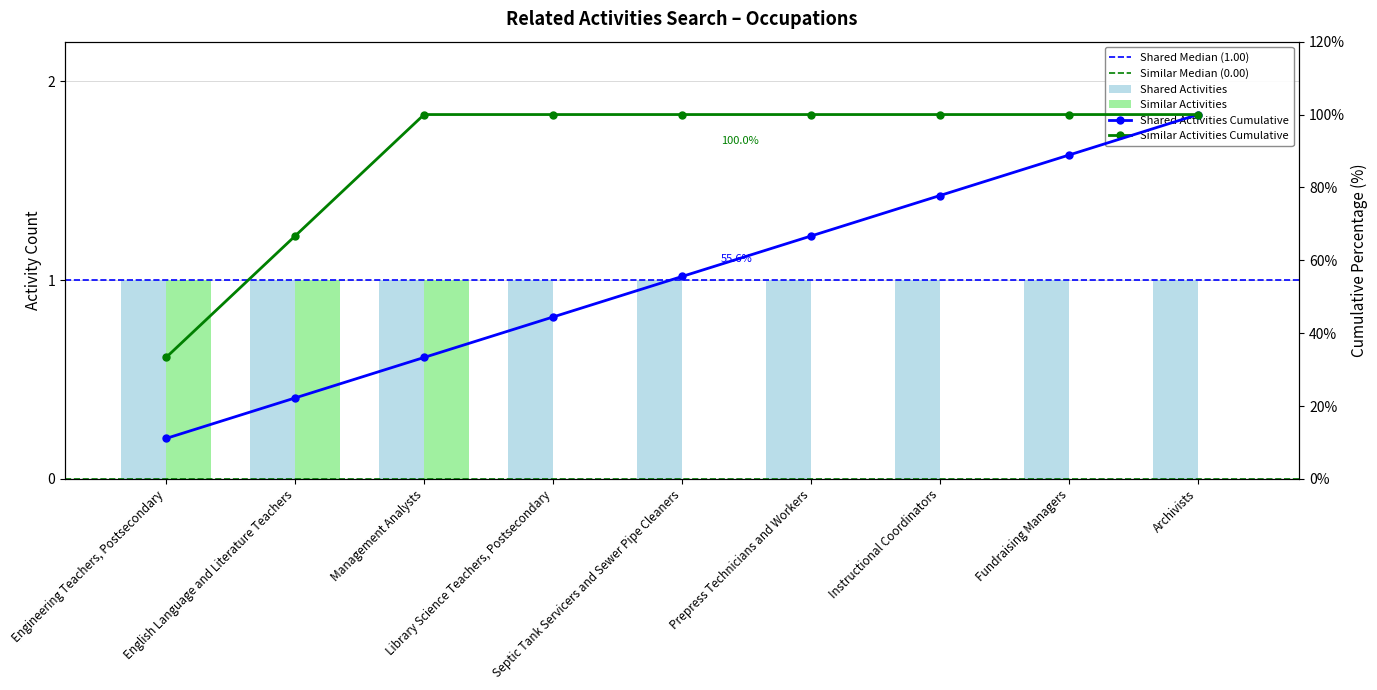

List the labels in order of value, largest first.

Engineering Teachers, Postsecondary, English Language and Literature Teachers, Management Analysts, Library Science Teachers, Postsecondary, Septic Tank Servicers and Sewer Pipe Cleaners, Prepress Technicians and Workers, Instructional Coordinators, Fundraising Managers, Archivists